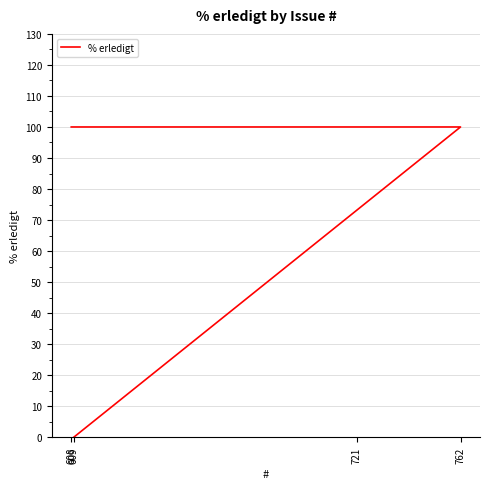

What is the difference between the maximum and minimum values?

100